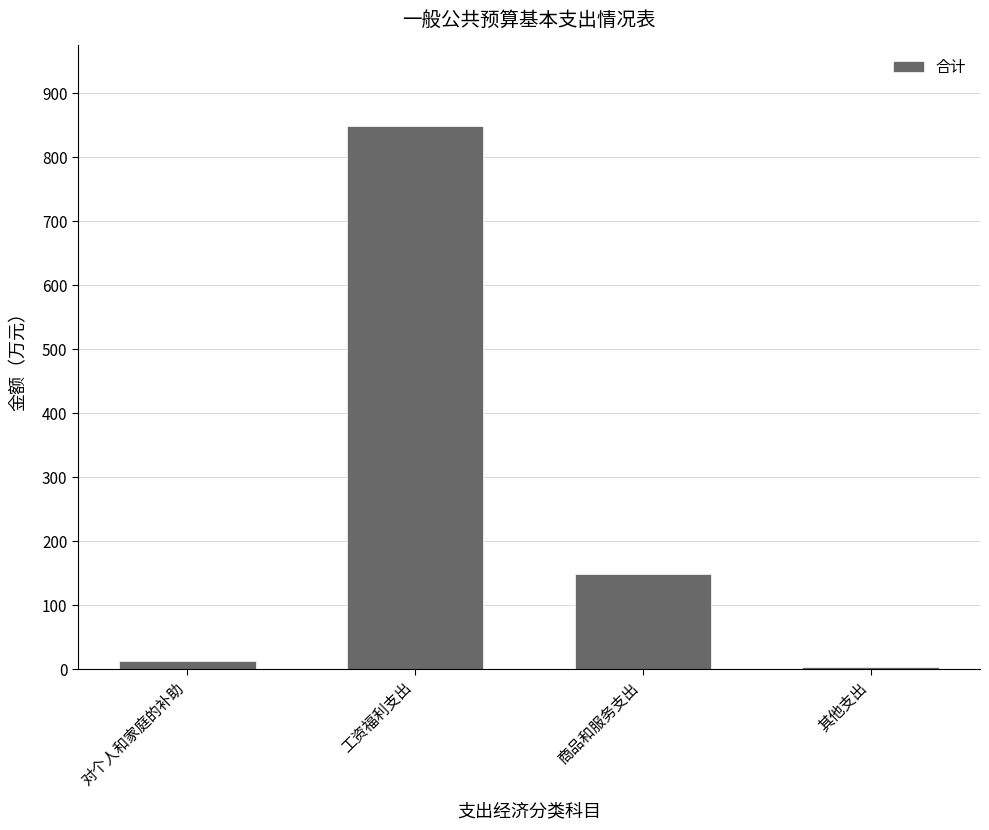

What is the greatest value displayed?

848.0